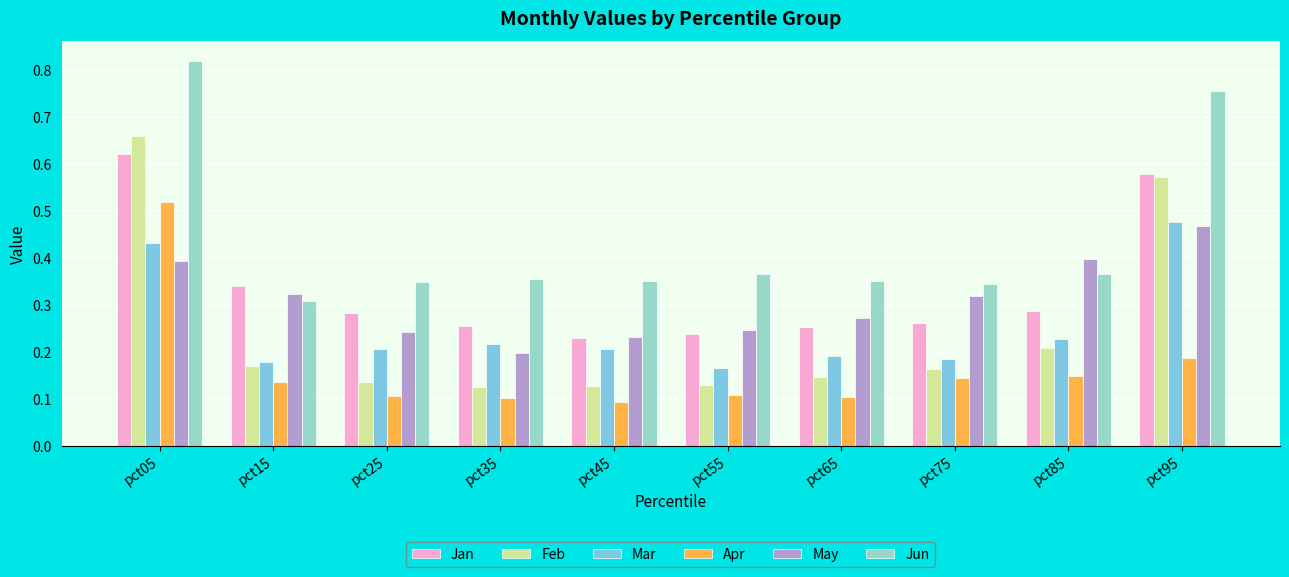

Which category has the highest value in the Apr series?

pct05